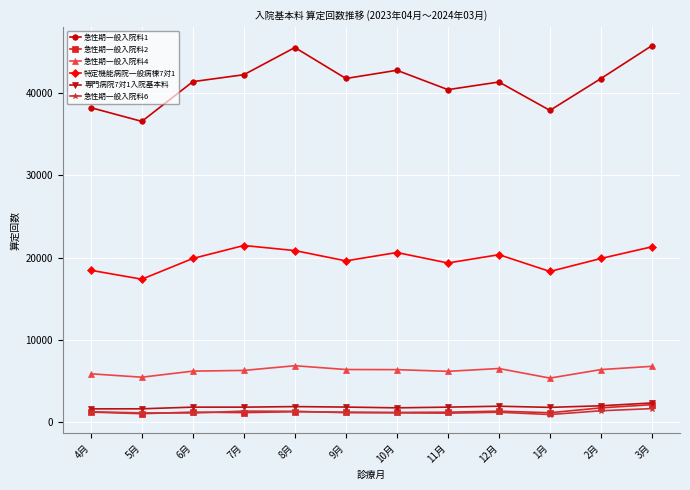

What is the sum of all 急性期一般入院料2 values?

15810